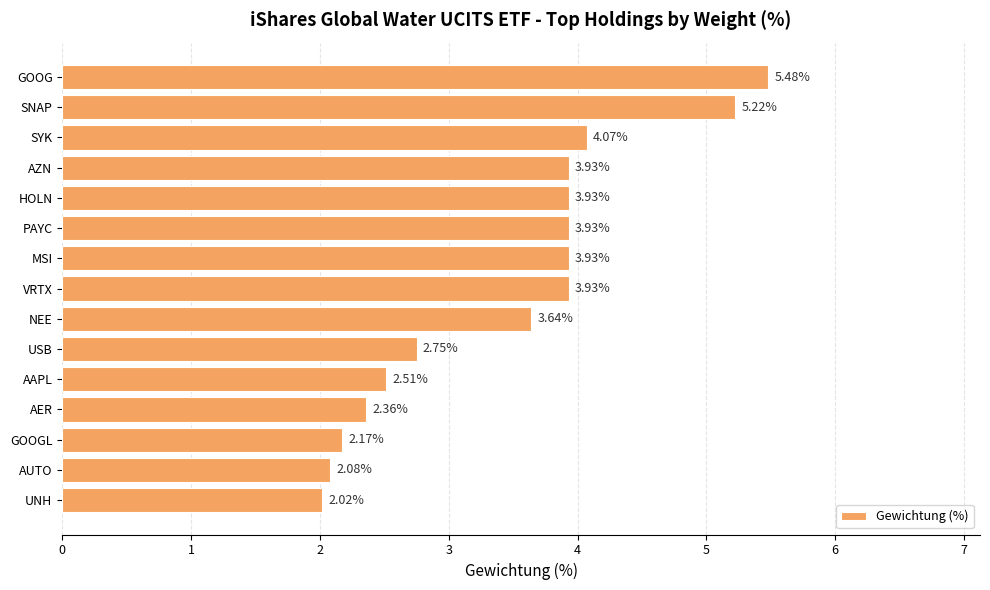

What is the ratio of the value at SNAP to the value at GOOG?

1.0